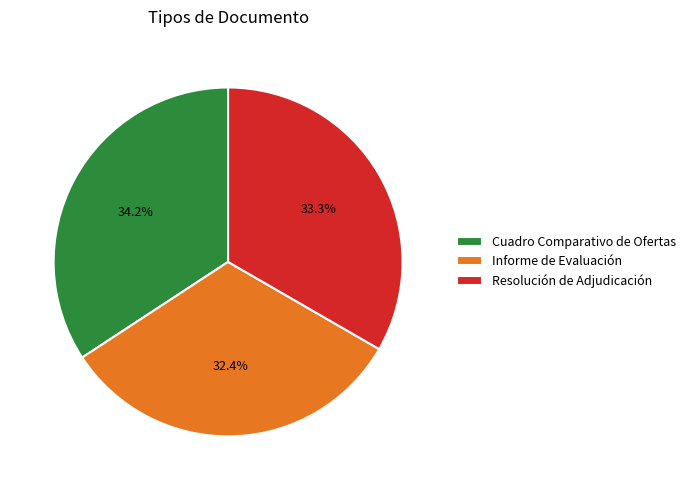

To the nearest percent, what is the difference between the Resolución de Adjudicación and Informe de Evaluación slice percentages?

1%